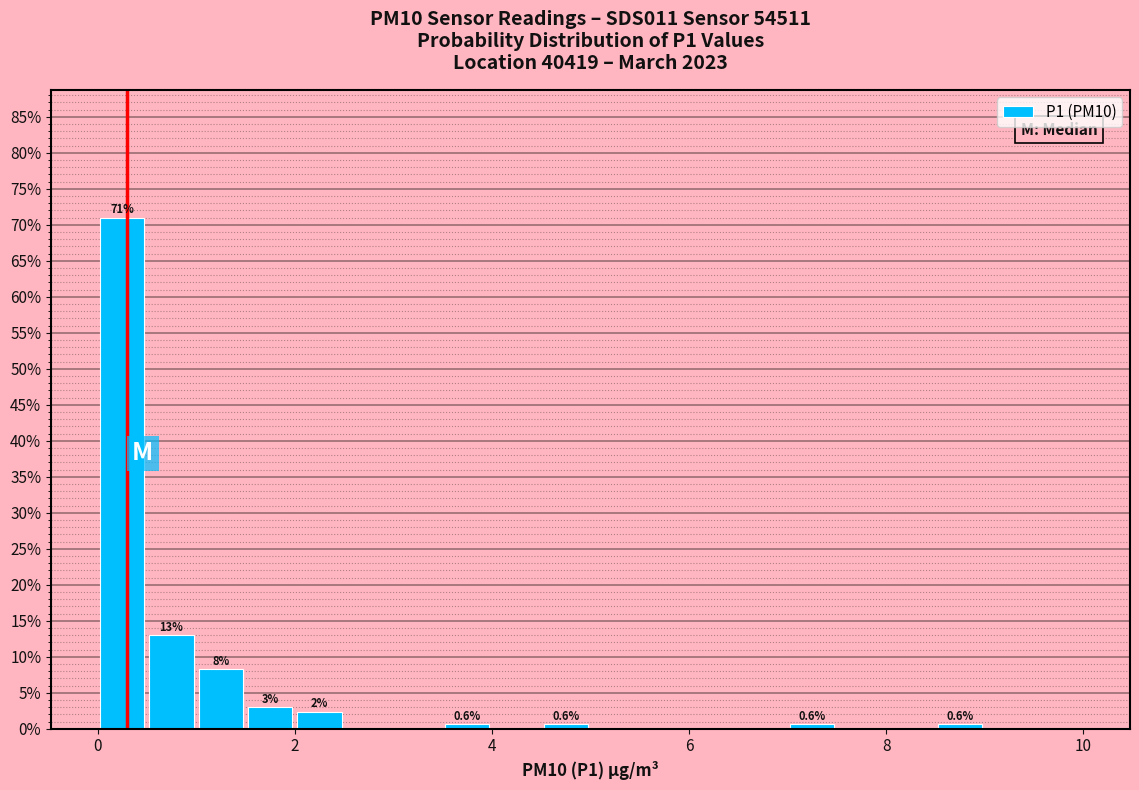

Read against the x-axis, roughly where is the centre of the tallest bar?

0.2